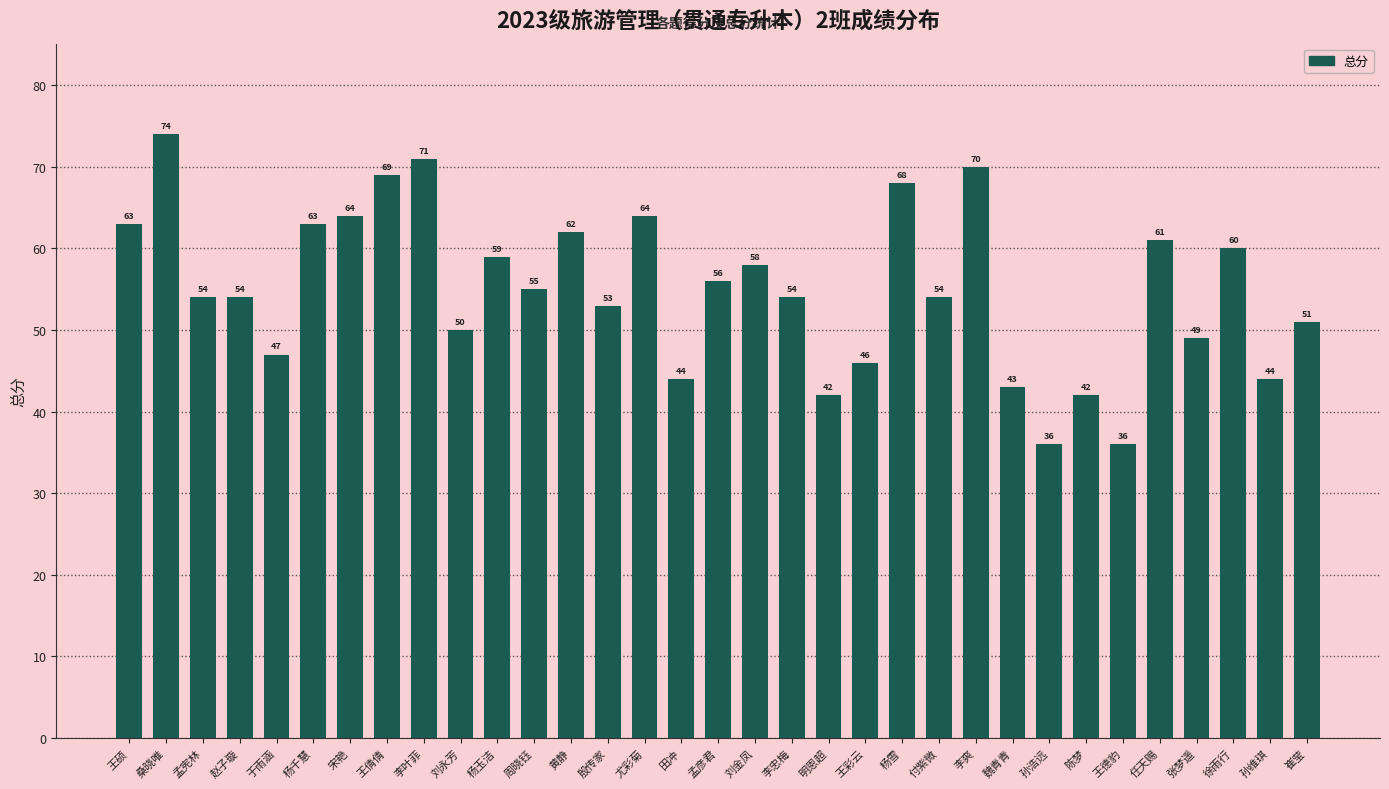

Count the number of categories in the chart.

33